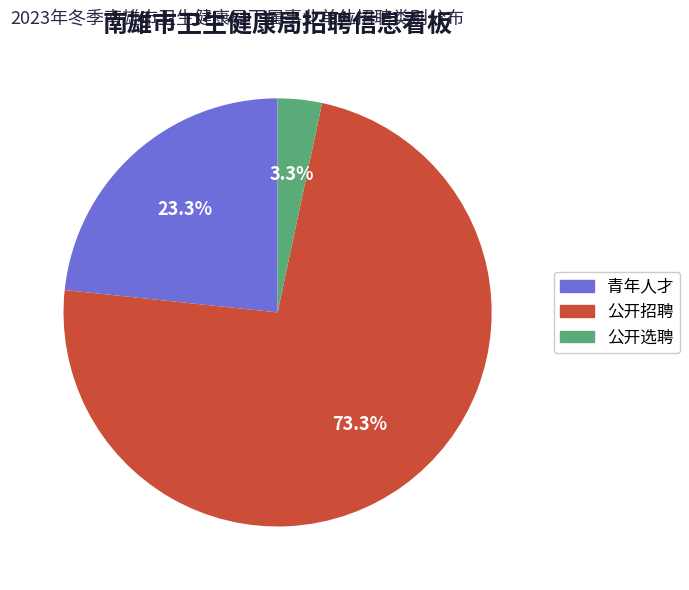

To the nearest percent, what is the difference between the largest and smallest slice percentages?

70%